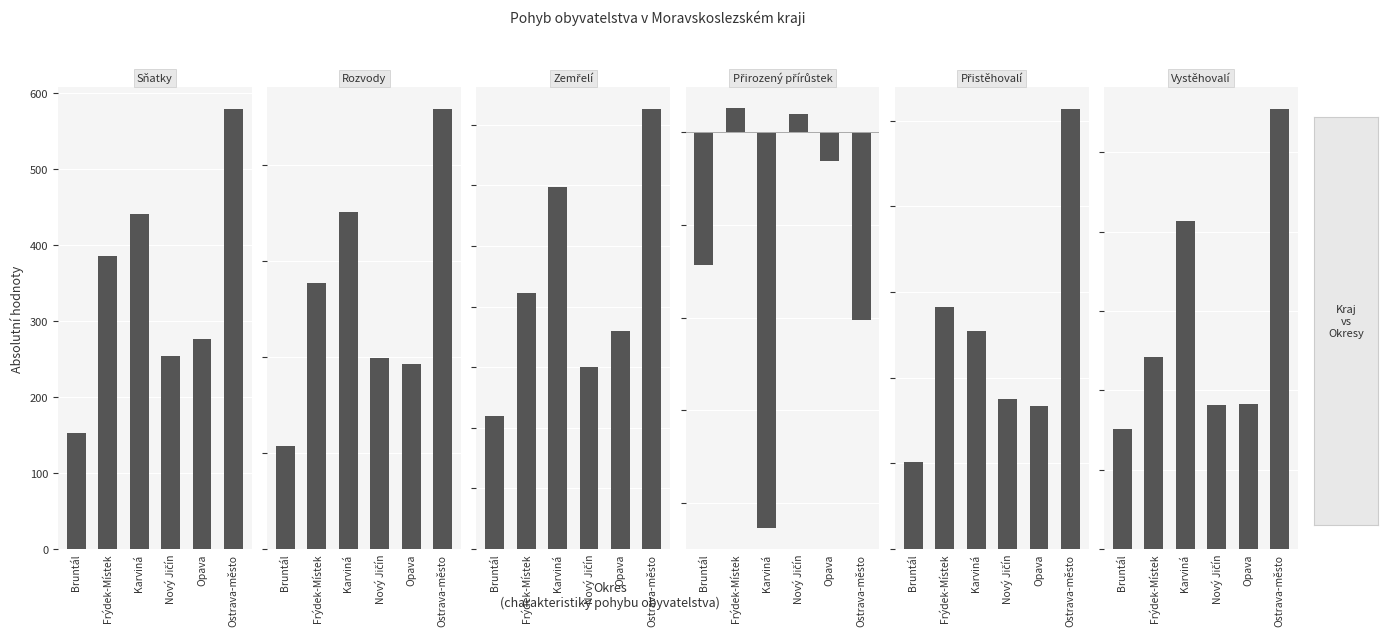

The value of Přistěhovalí at Frýdek-Místek is 412. True or false?

False